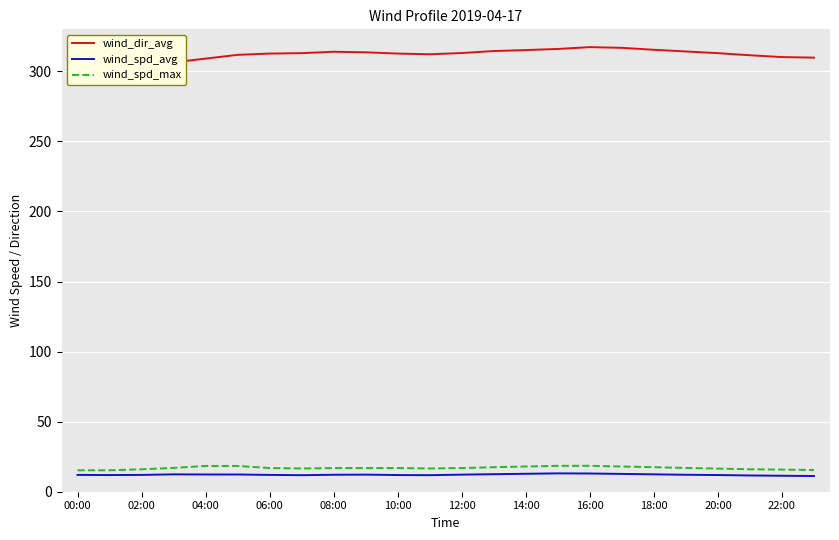

Reading left to right, extract all data points from this chart.

wind_dir_avg: 301.7	301.5	302.9	306.5	309.1	311.8	312.7	313.0	314.0	313.6	312.7	312.2	313.1	314.5	315.2	316.0	317.3	316.8	315.4	314.2	313.0	311.5	310.2	309.8
wind_spd_avg: 12.0	11.9	12.0	12.4	12.3	12.3	12.0	11.8	12.1	12.2	11.9	11.8	12.2	12.5	12.8	13.1	13.0	12.7	12.4	12.1	11.9	11.6	11.4	11.2
wind_spd_max: 15.3	15.3	16.0	17.0	18.4	18.4	16.9	16.6	16.9	16.9	16.9	16.6	16.9	17.5	18.0	18.5	18.5	18.0	17.5	17.0	16.5	16.0	15.8	15.5